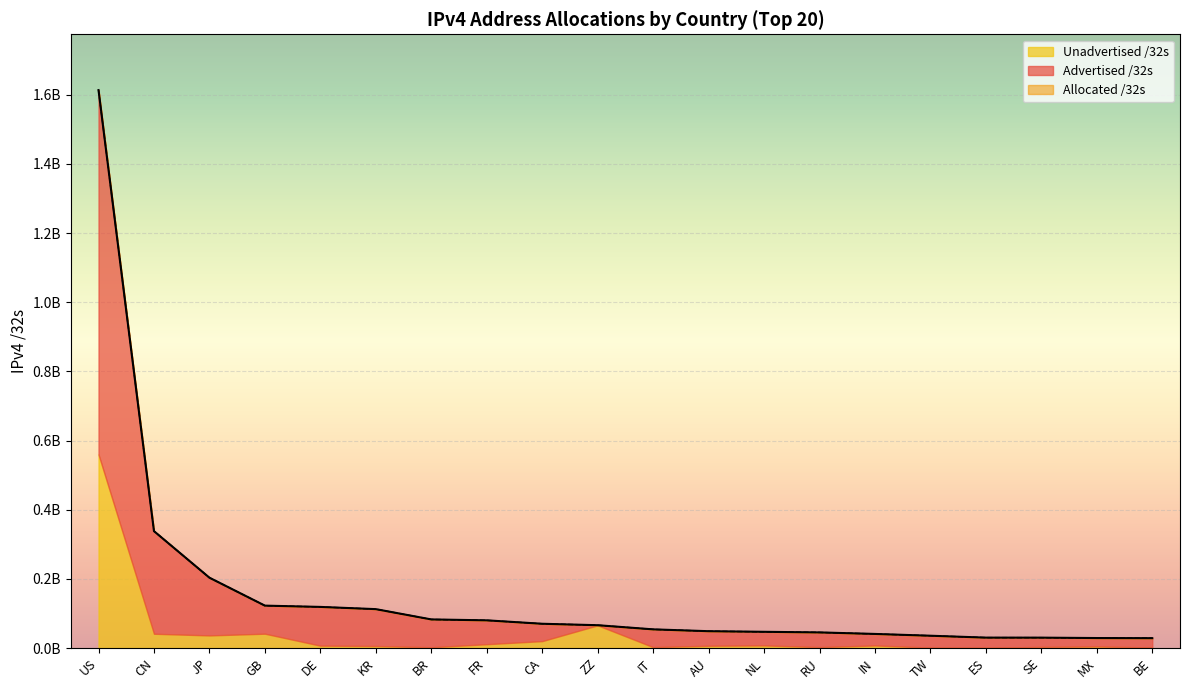

True or false: Allocated /32s and Advertised /32s intersect in this chart.

False